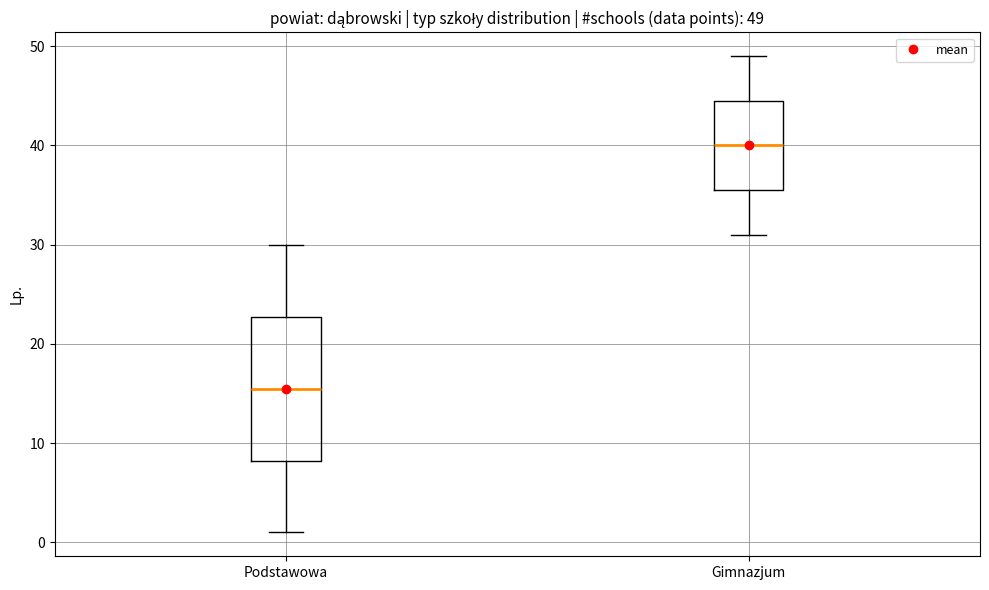

Which box is the tallest, from its lower edge to its upper edge?

Podstawowa